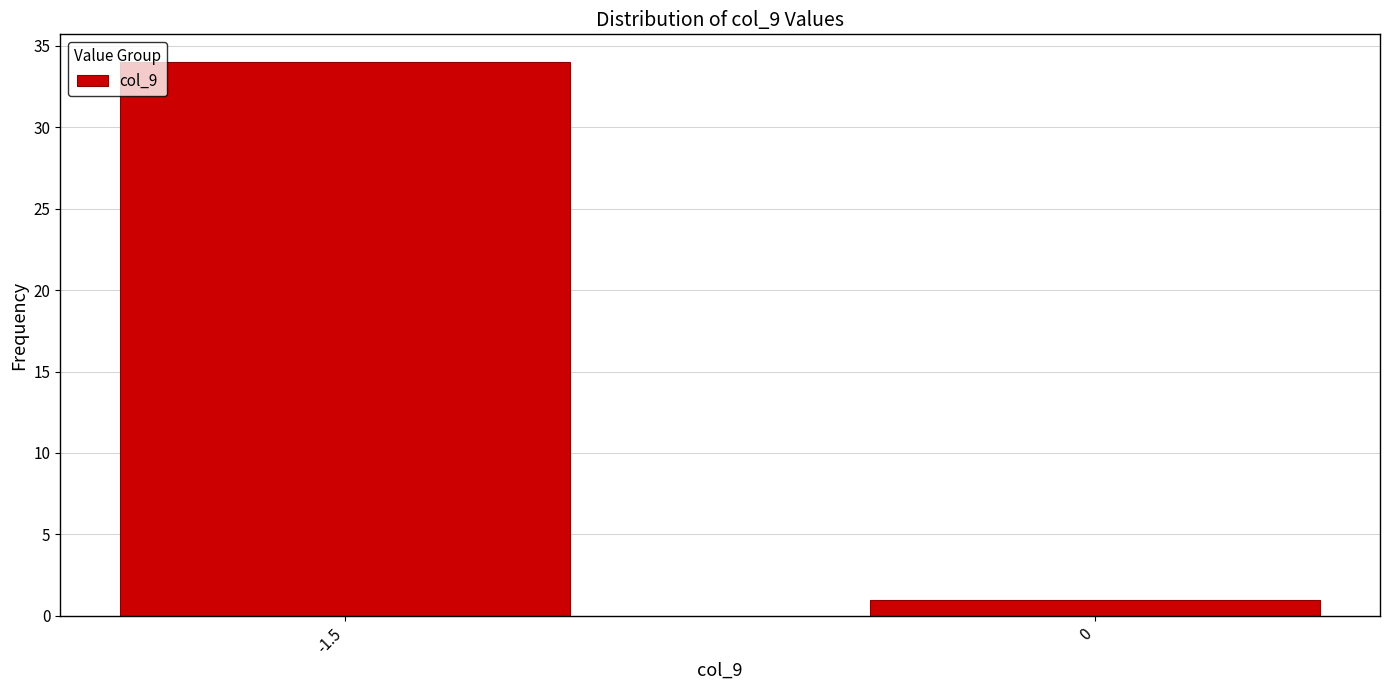

Reading left to right, list all the values displayed in this chart.

34	1